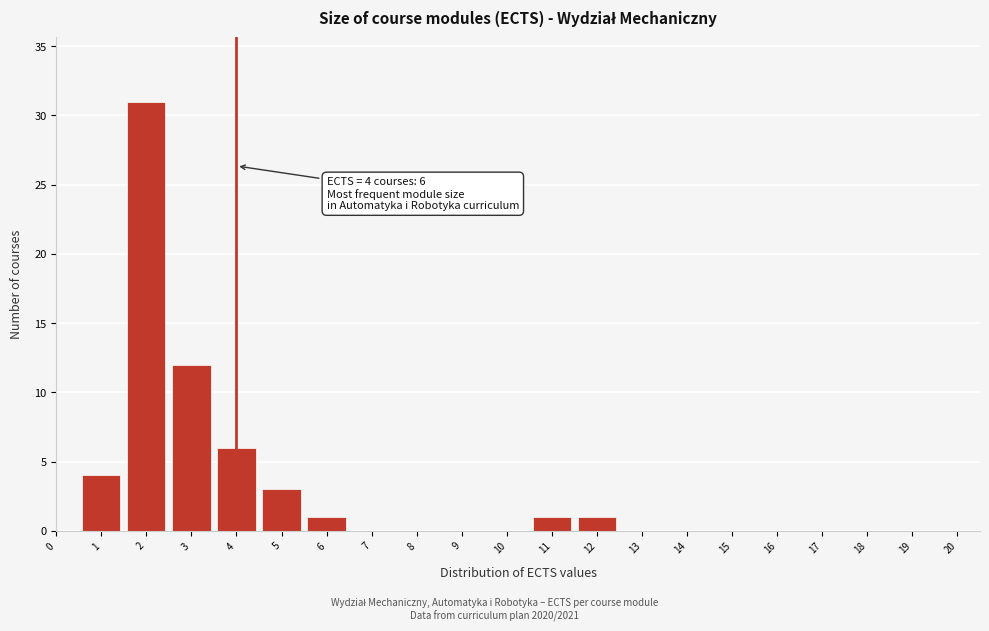

Reading left to right, transcribe all the data shown in this chart.

0=0	1=4	2=31	3=12	4=6	5=3	6=1	7=0	8=0	9=0	10=0	11=1	12=1	13=0	14=0	15=0	16=0	17=0	18=0	19=0	20=0